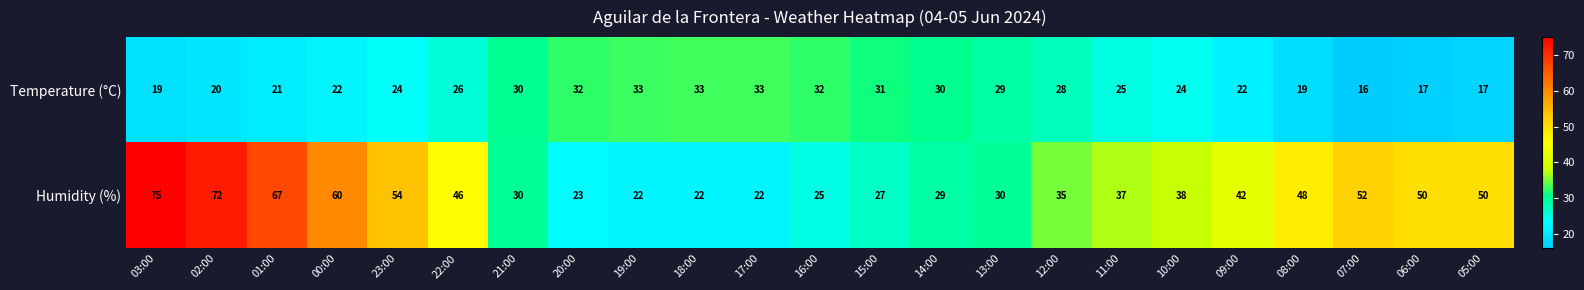

Which series has the largest range (max minus min)?

Humidity (%)